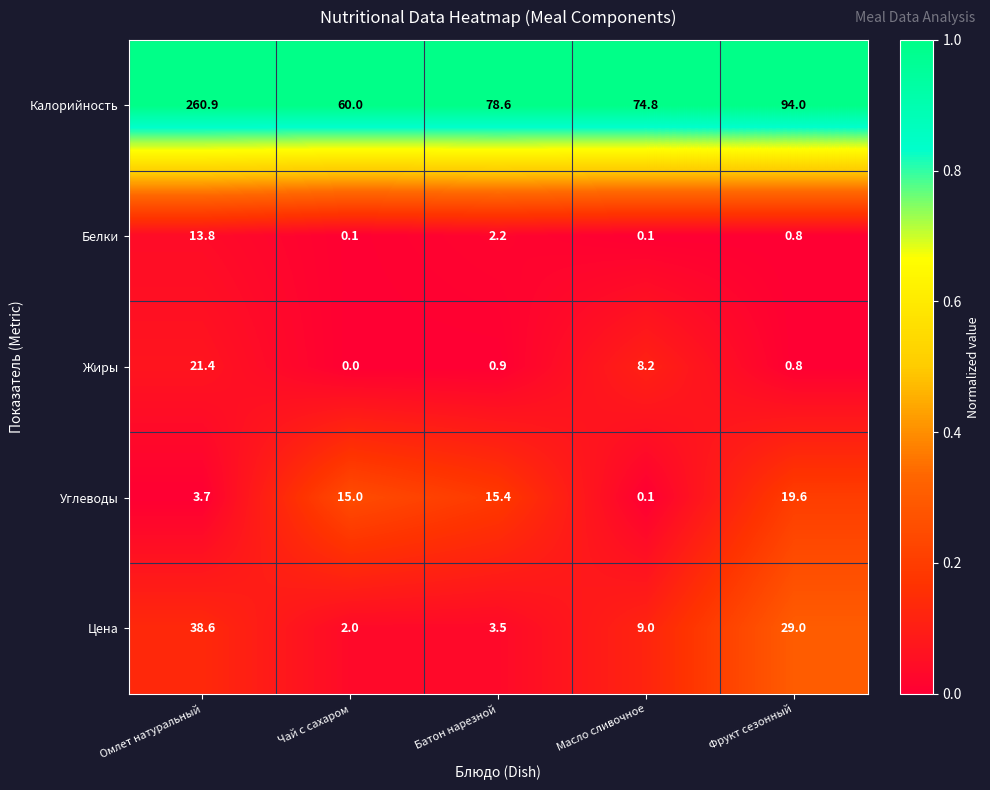

Which series has the largest total across all categories?

Калорийность